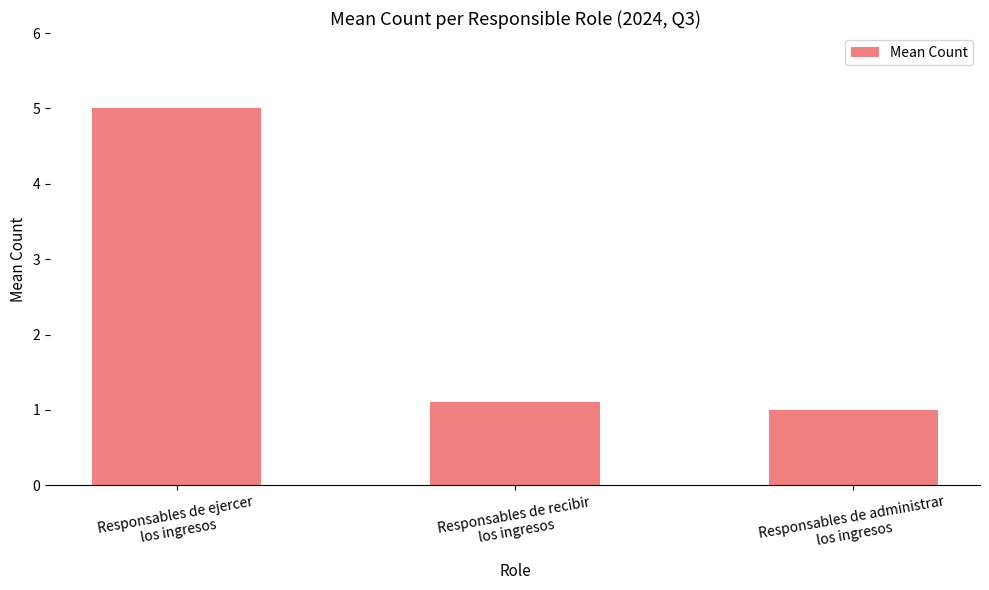

How many bars are there in total?

3